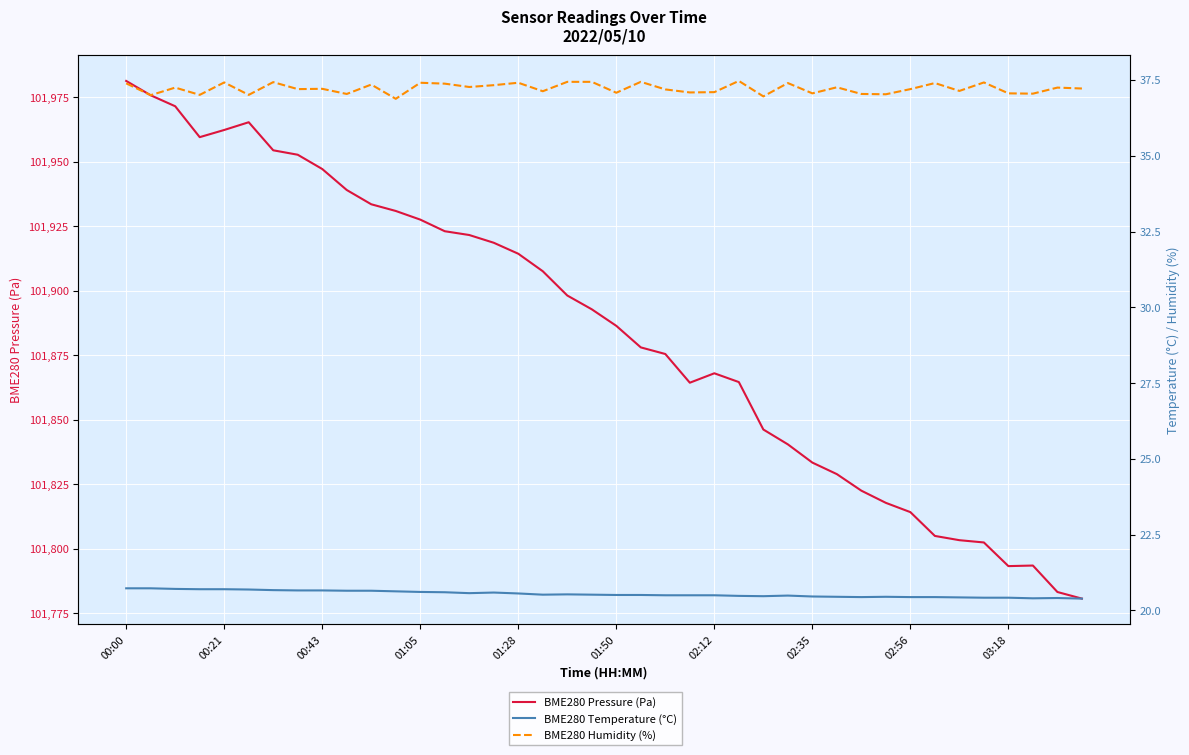

How many categories are shown in the chart?

40